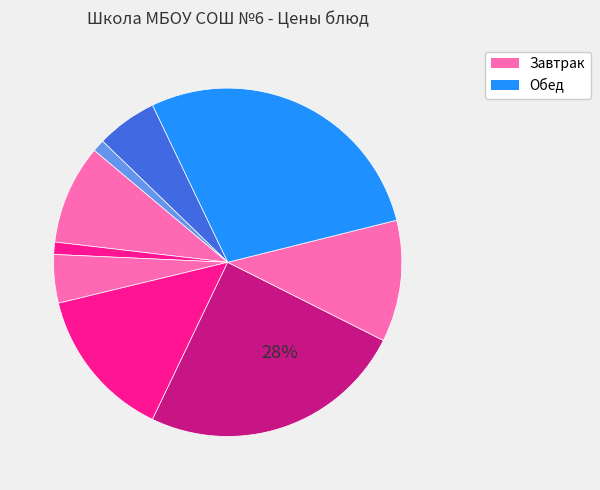

The Щи из свежей капусты slice represents 11% of the pie. True or false?

True